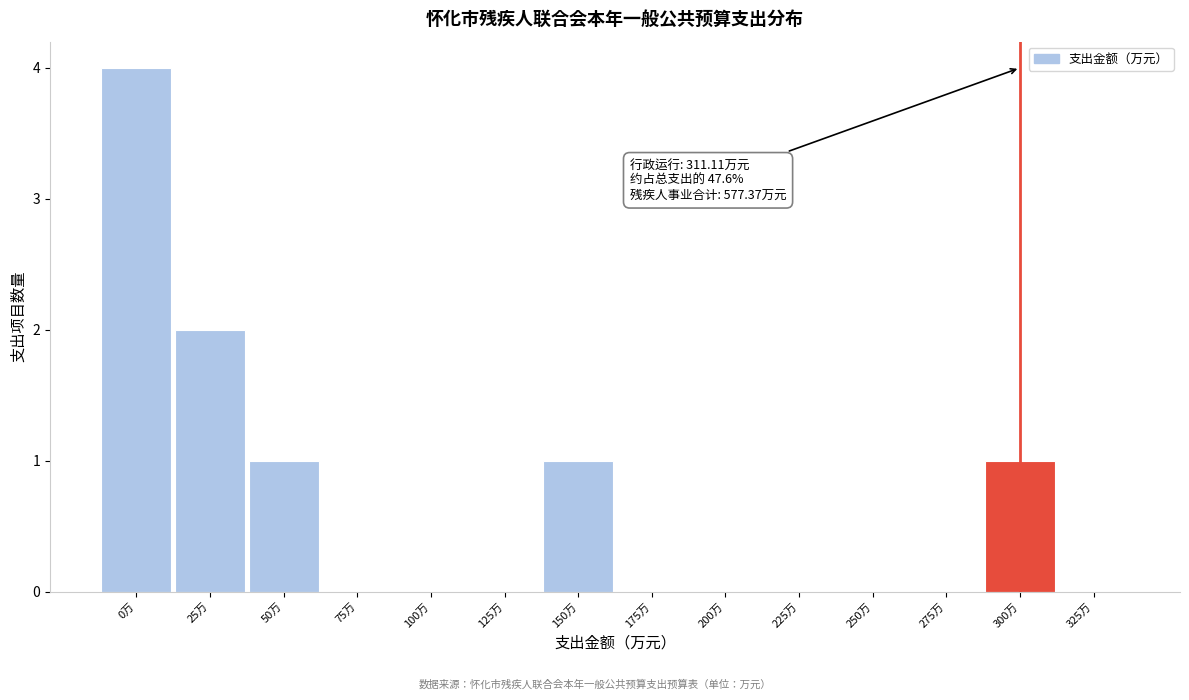

Reading right to left, transcribe all the data shown in this chart.

325万=0	300万=1	275万=0	250万=0	225万=0	200万=0	175万=0	150万=1	125万=0	100万=0	75万=0	50万=1	25万=2	0万=4